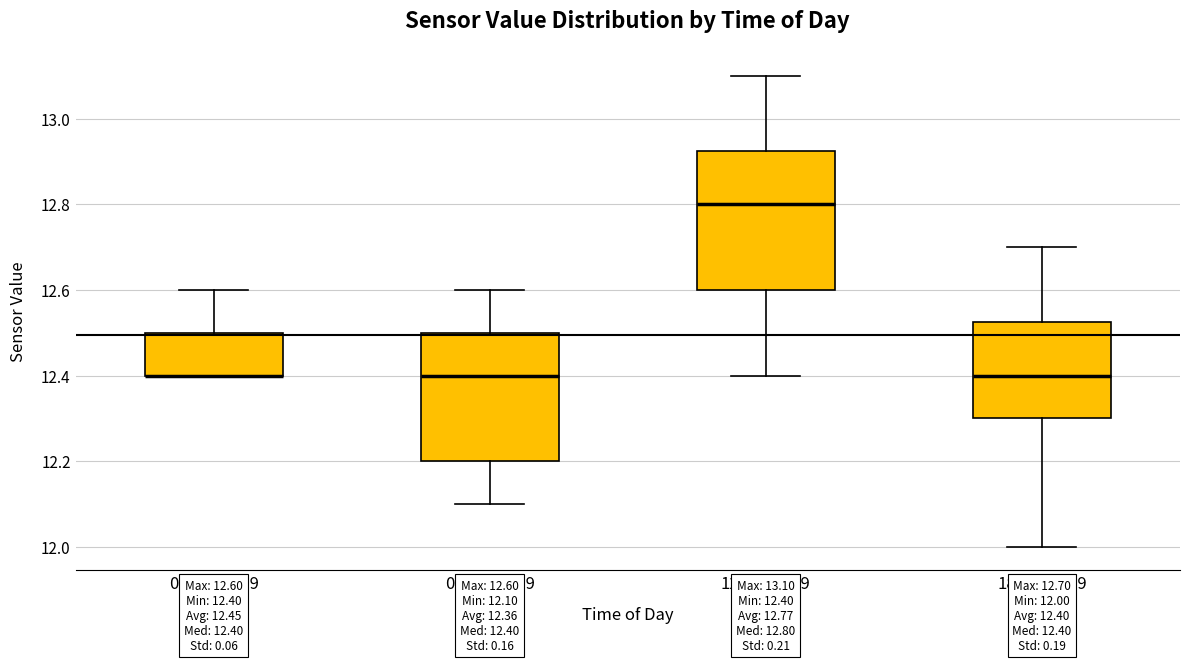

Comparing the boxes themselves (not the whiskers), which one is the tallest?

12:00-17:59